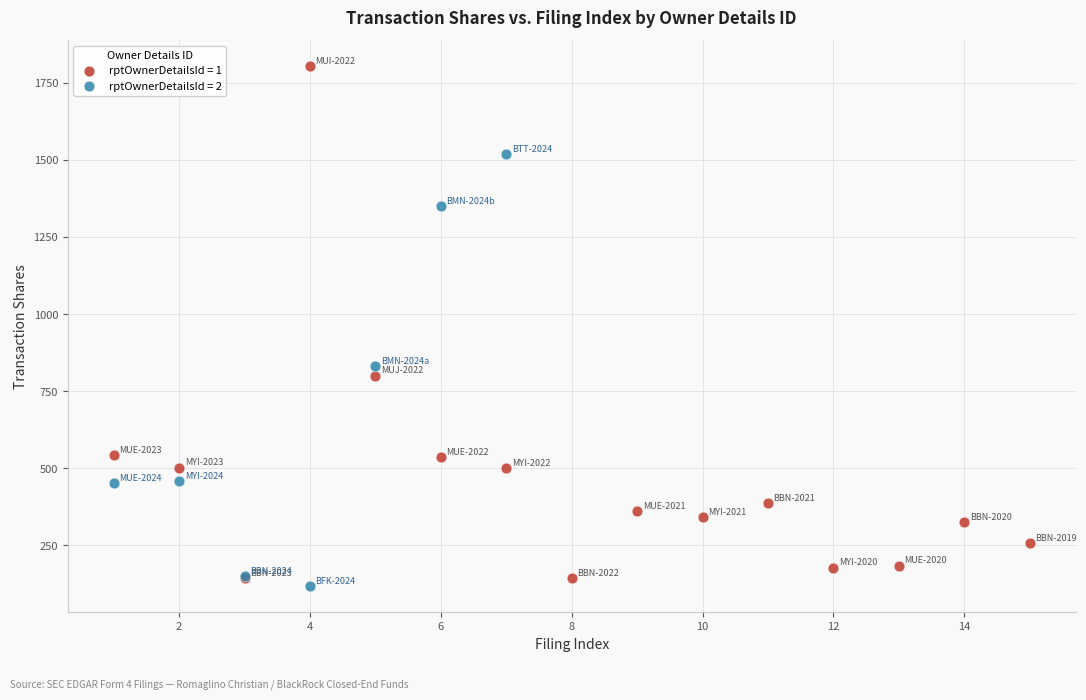

Which series reaches the maximum Y coordinate?

rptOwnerDetailsId = 1